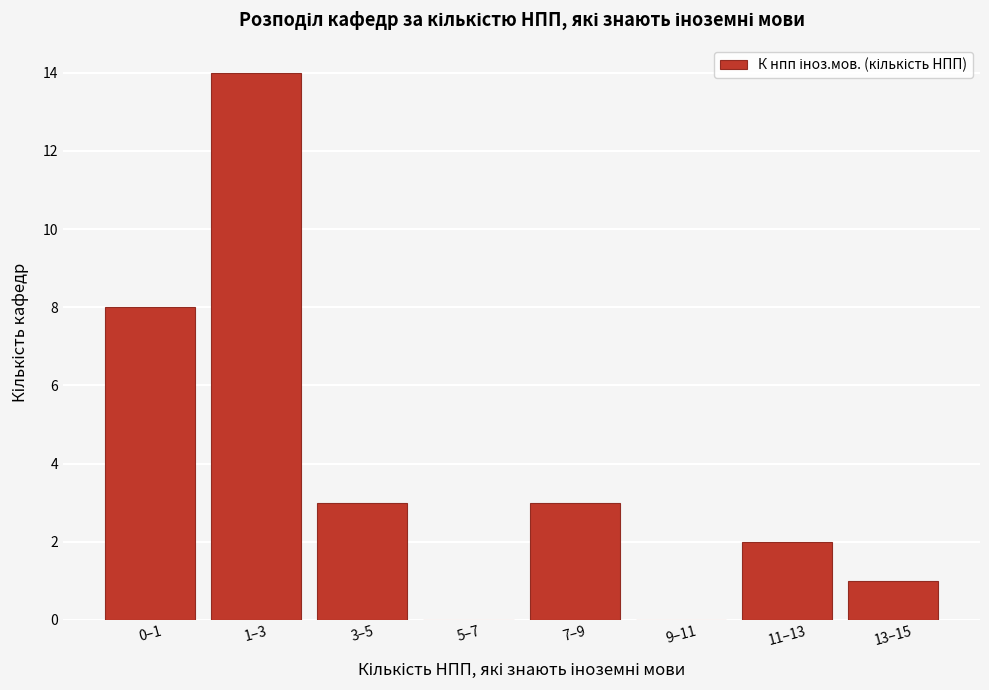

Reading left to right, what are all the values shown in this chart?

0–1=8	1–3=14	3–5=3	5–7=0	7–9=3	9–11=0	11–13=2	13–15=1